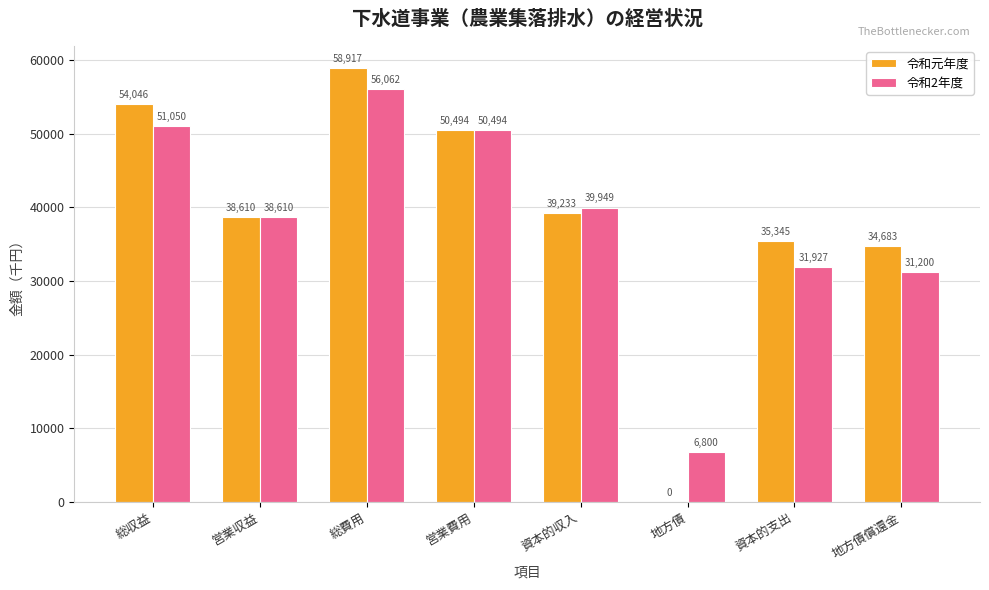

At which label does 令和2年度 first exceed 39949?

総収益